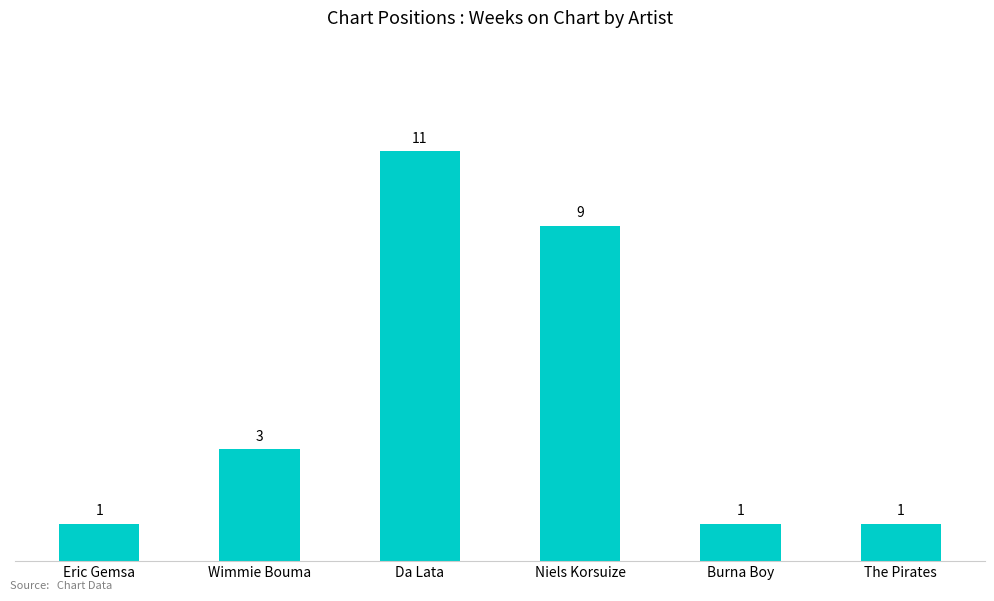

What is the value of the 3rd bar from the left?

11